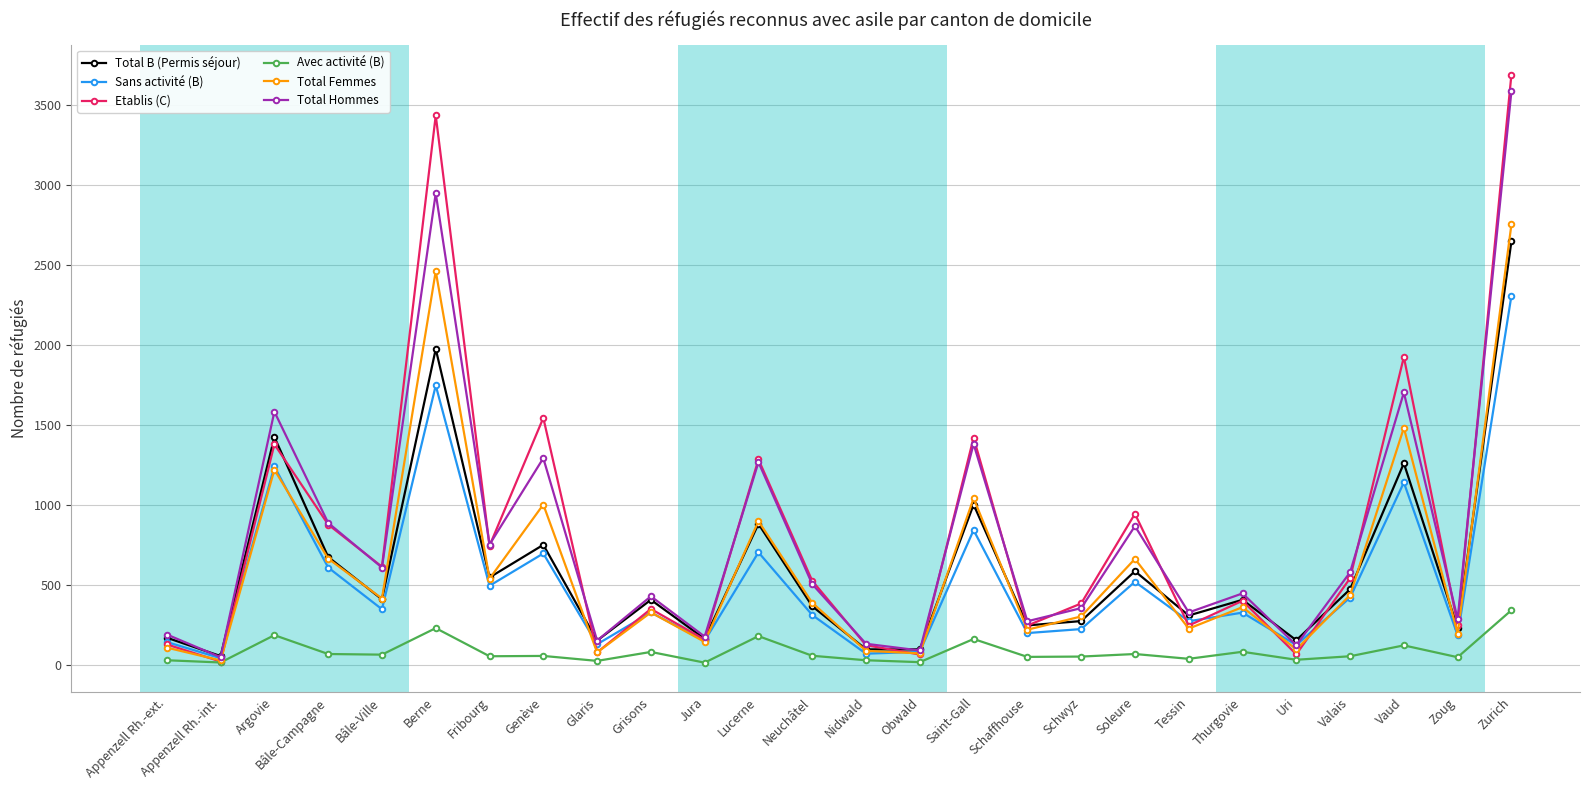

How many data points in Avec activité (B) are less than 54?

13